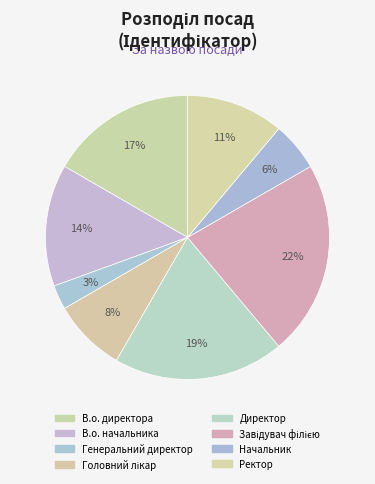

What percentage is NOT represented by В.о. начальника?

86.1%